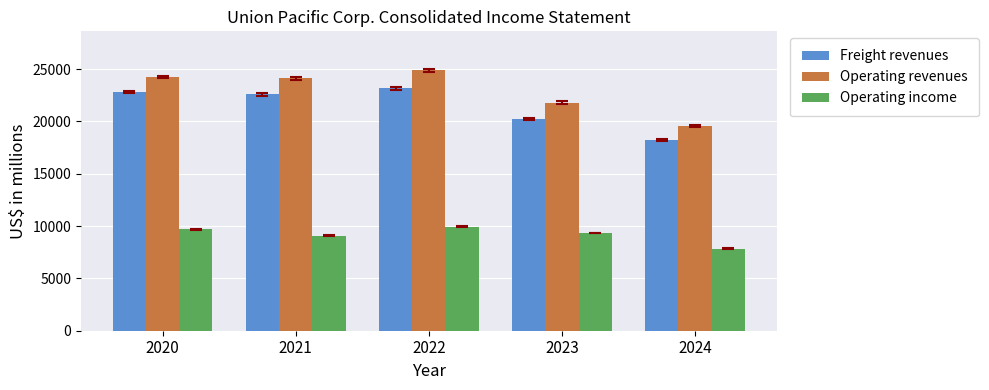

What are all the series names shown in the legend?

Freight revenues, Operating revenues, Operating income